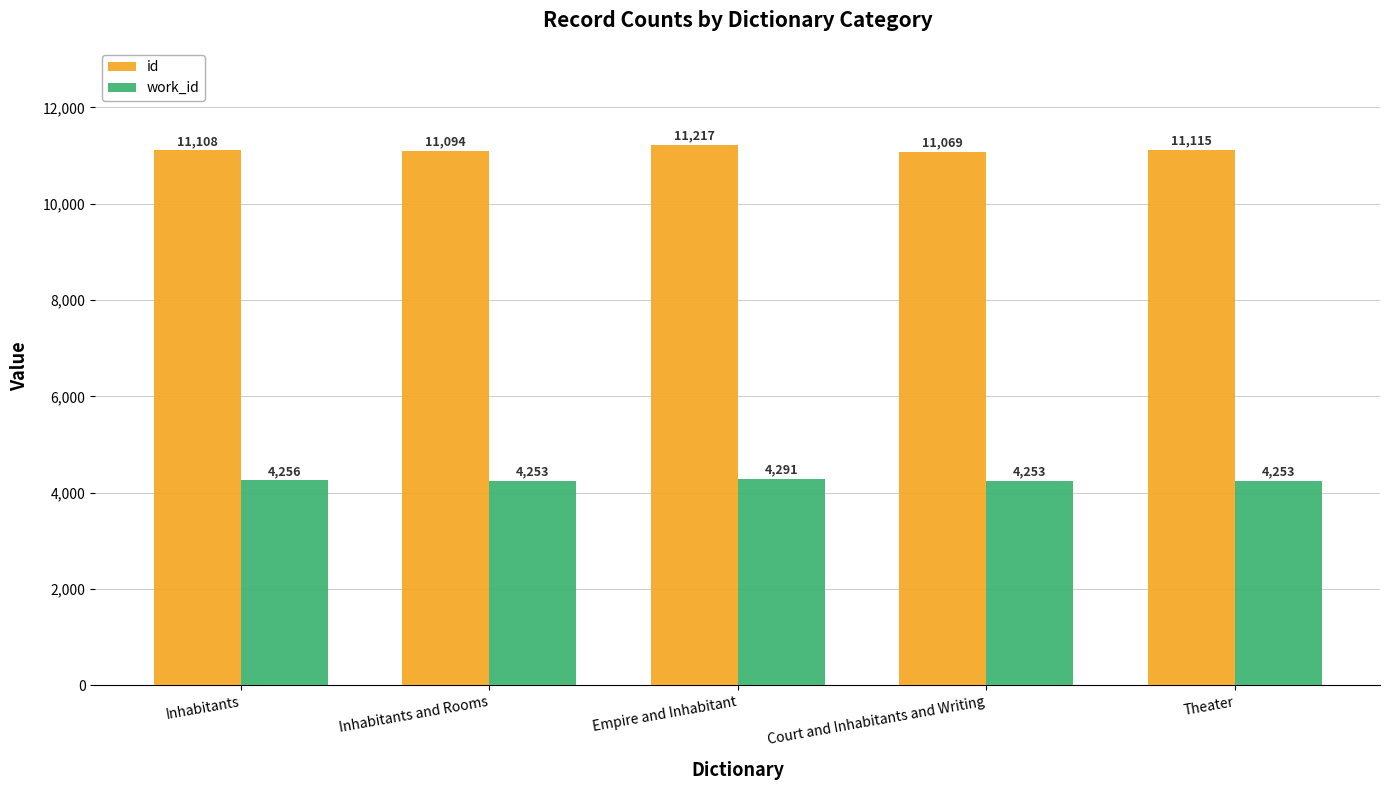

What is the sum of all id values?

55603